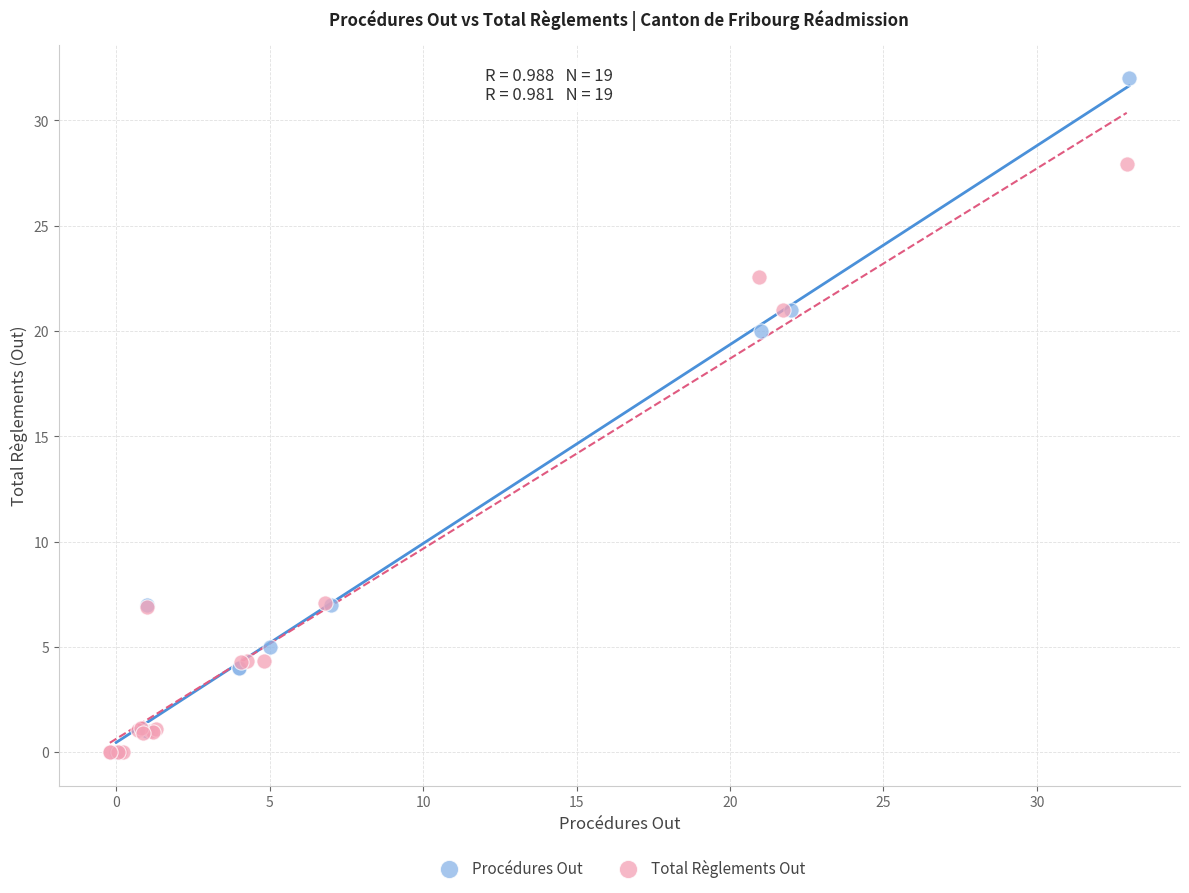

Which series has the largest Y range (max minus min)?

Procédures Out